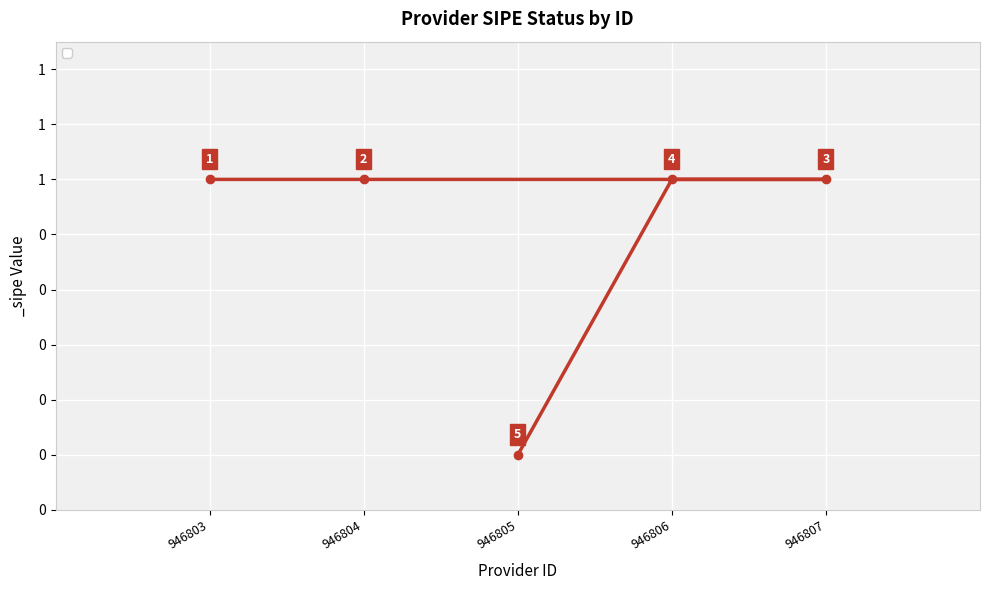

What position from the right is 946806?

2